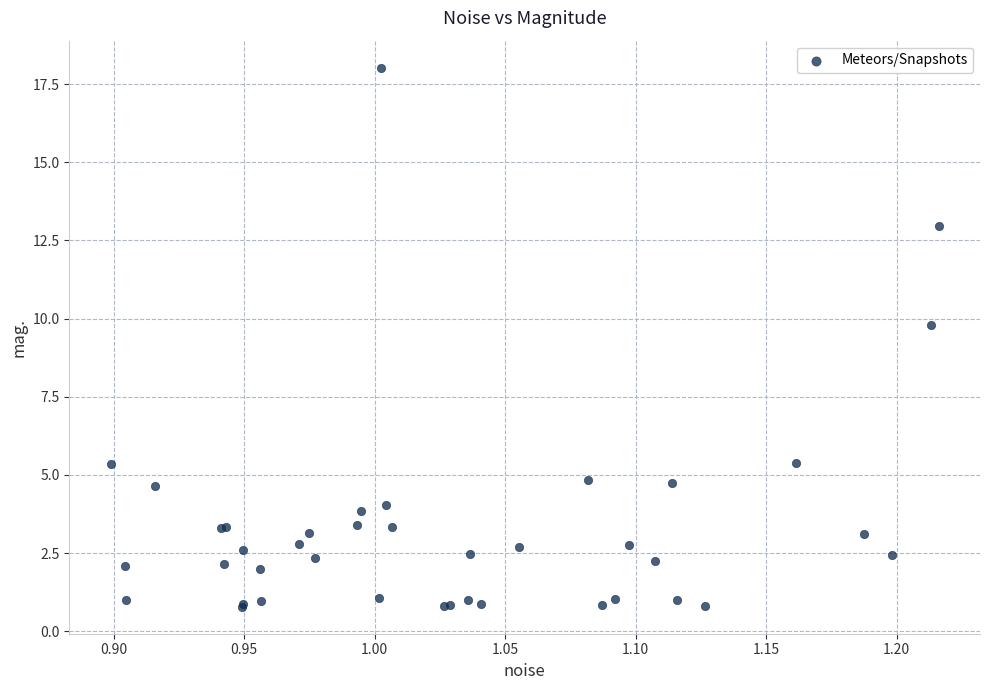

What Y value in the scatter plot is closest to 9?

9.8